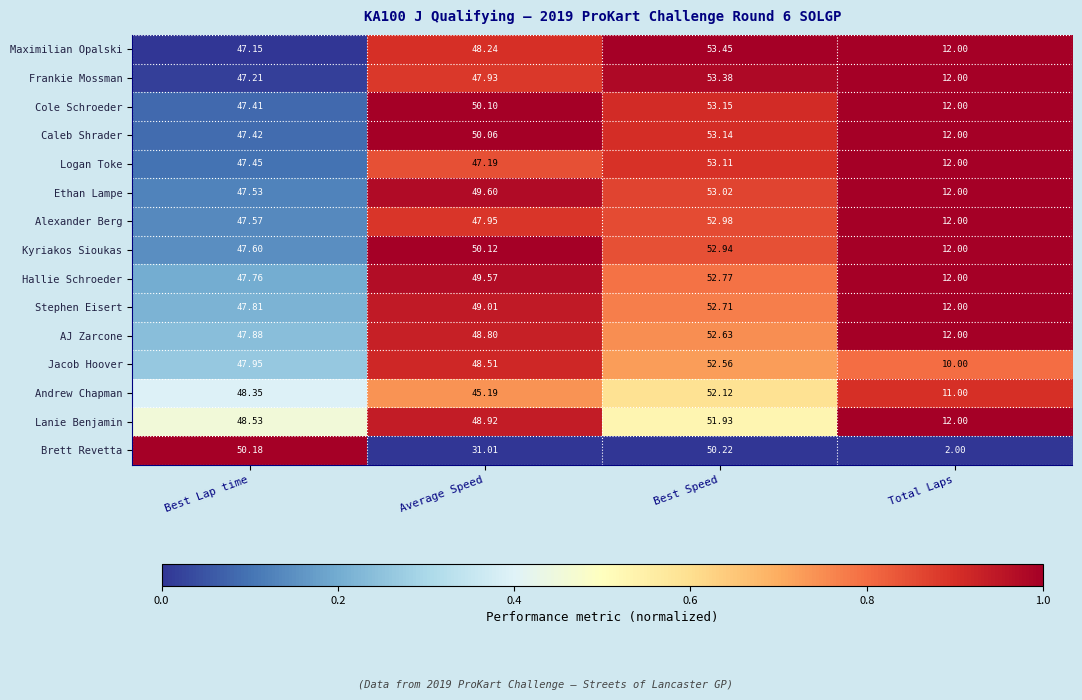

At which label does Andrew Chapman first exceed 48?

Best Lap time